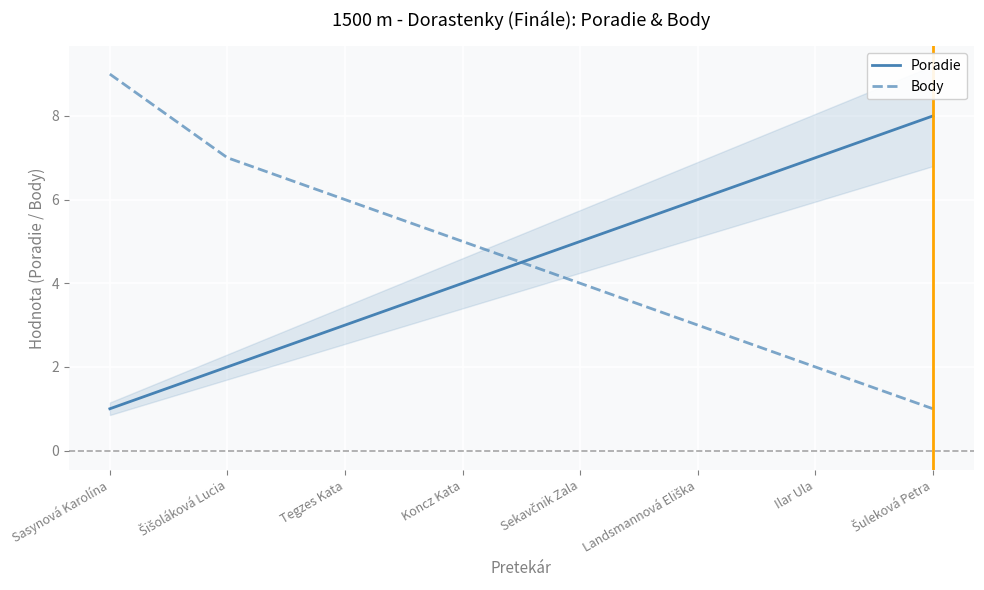

Is this an area chart (filled region under the line)?

No